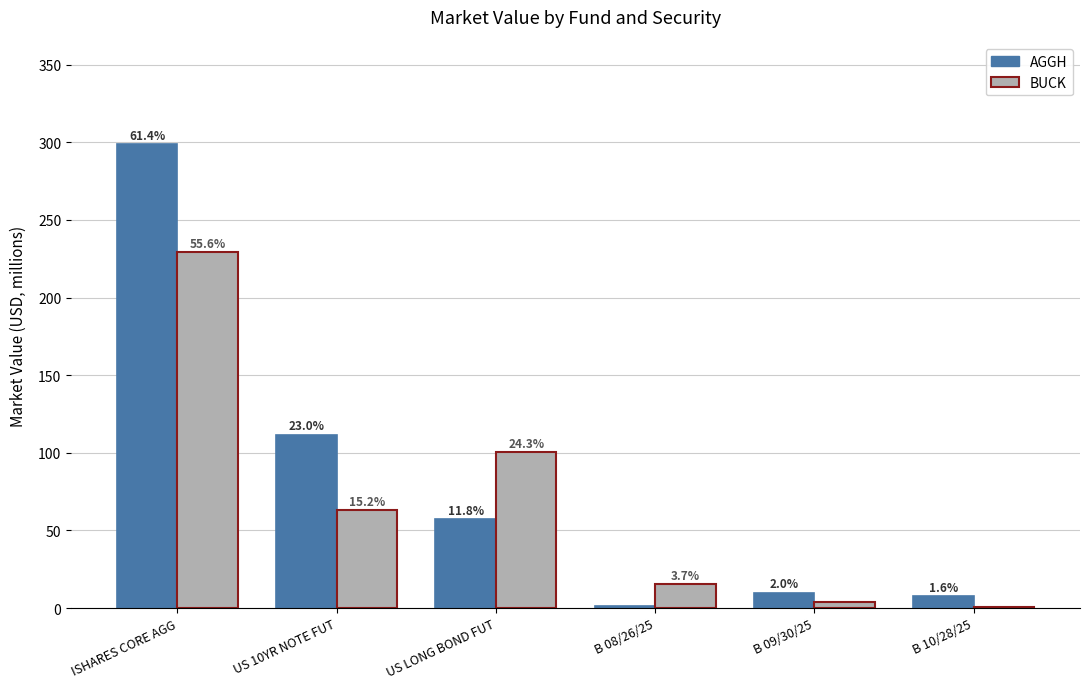

Is it true that BUCK equals 1.9 at B 09/30/25?

False